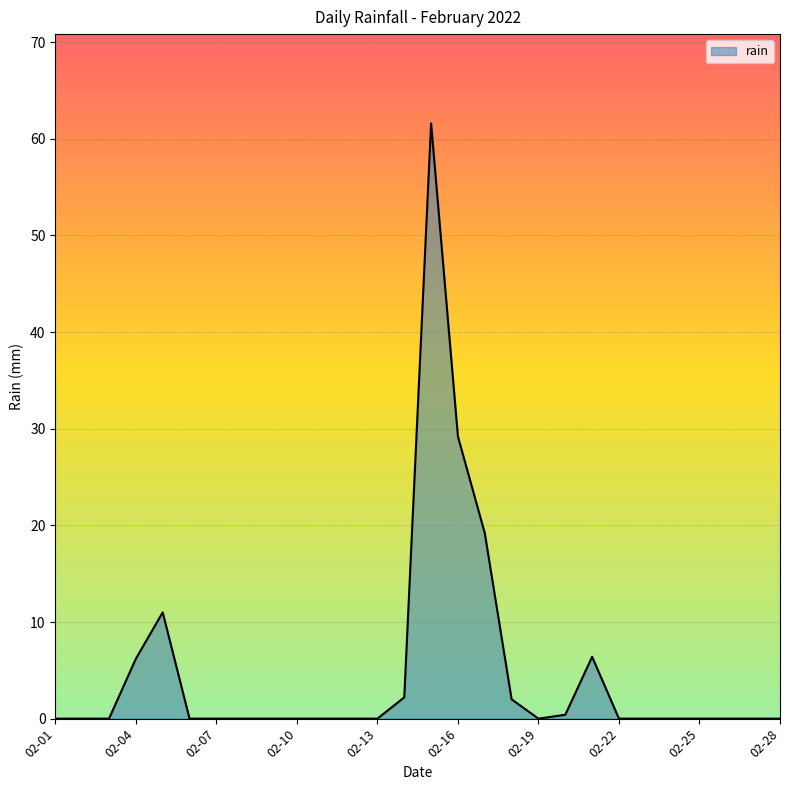

What is the maximum value shown in the chart?

61.6